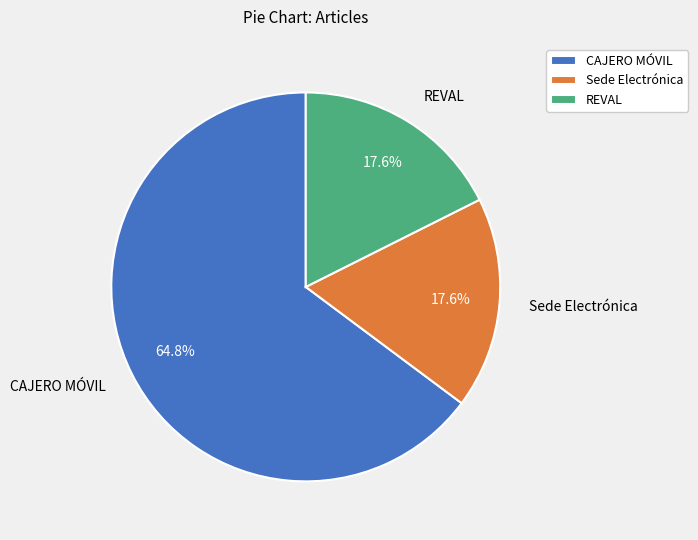

To the nearest percent, what is the difference between the CAJERO MÓVIL and Sede Electrónica slice percentages?

47%